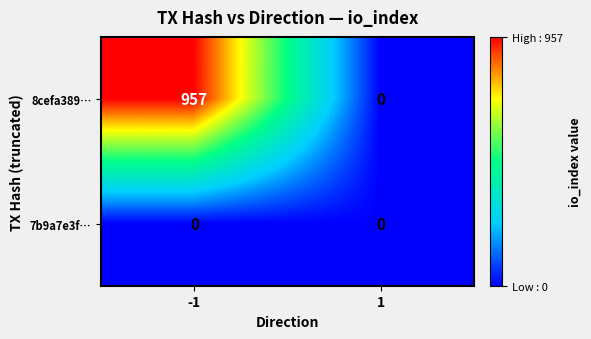

Rank the series at -1 from lowest to highest value.

7b9a7e3f…, 8cefa389…